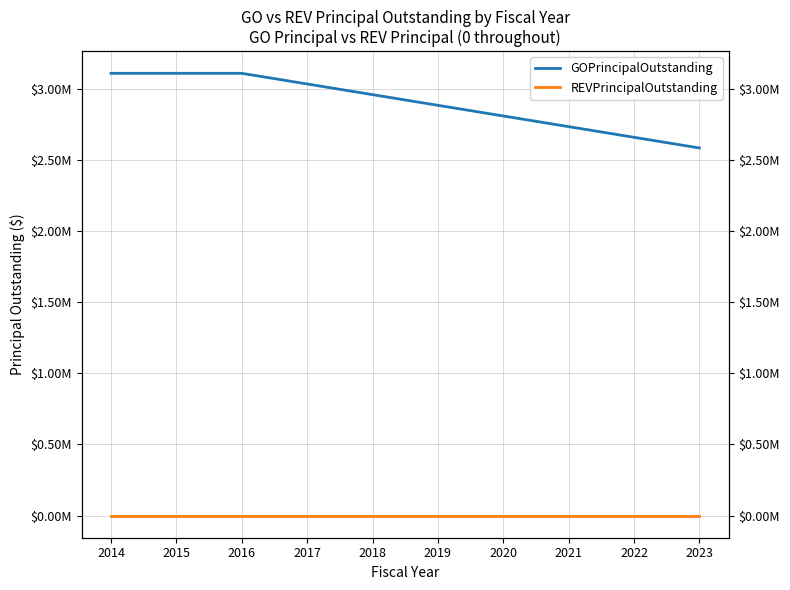

How many data points does each series have?

10